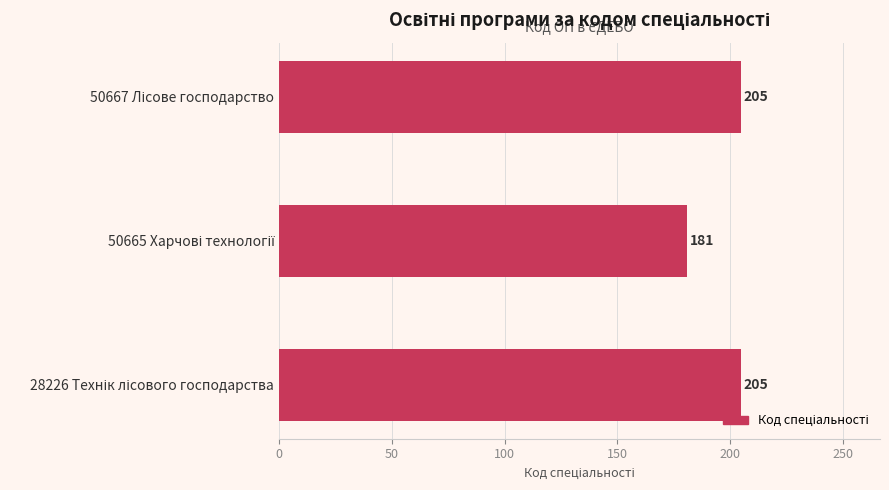

Reading top to bottom, extract all data points from this chart.

205	181	205